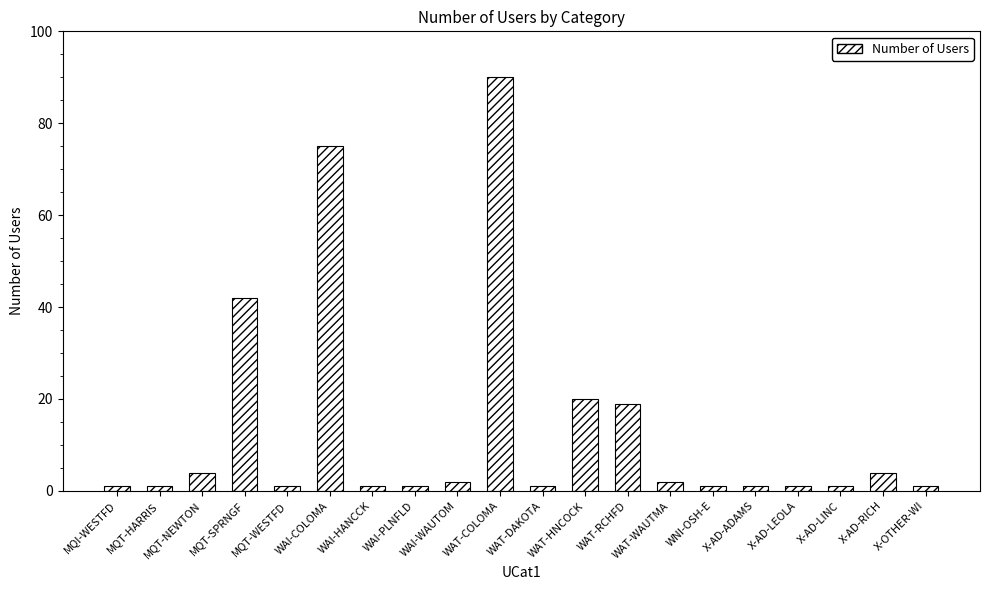

What is the label of the 12th bar from the right?

WAI-WAUTOM